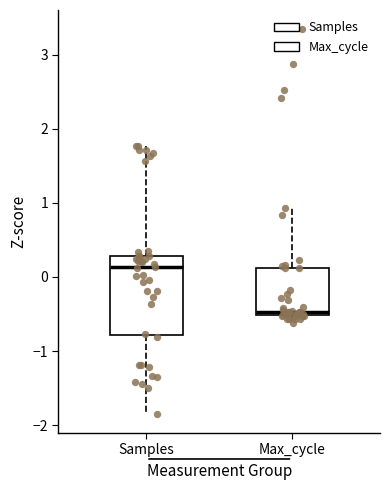

Which box's median line is the lowest?

Max_cycle